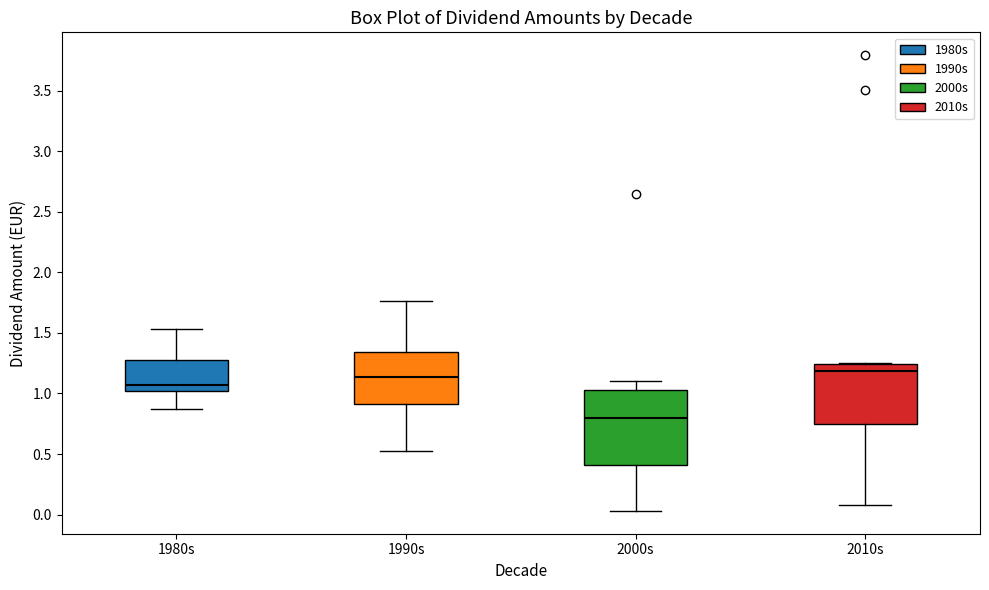

Where does the median line of the box for 2010s sit on the y-axis? The values are not printed on the chart, so give them approximately, as read against the axis.

1.20